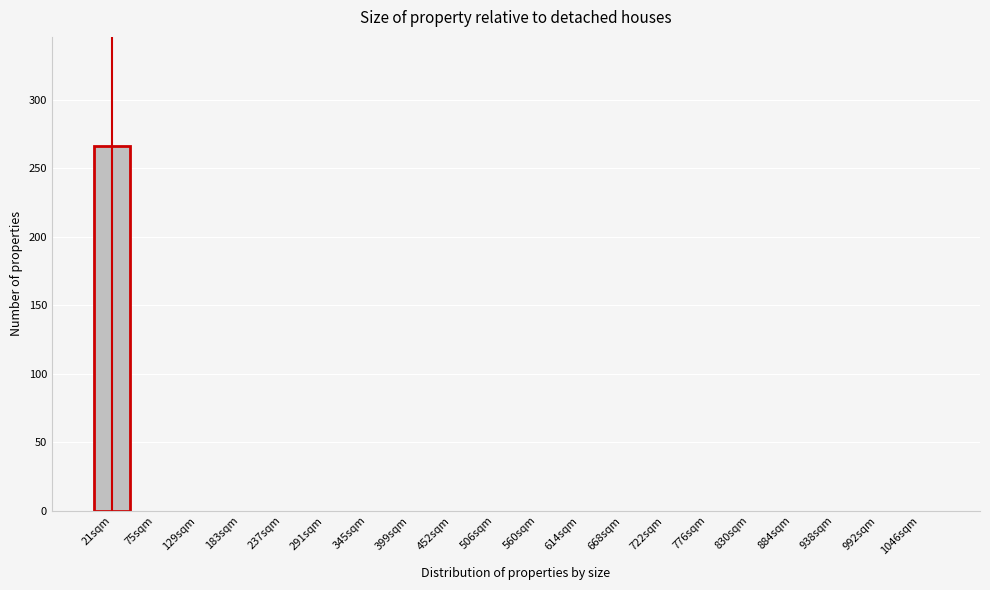

Reading left to right, what are all the values shown in this chart?

21sqm=266	75sqm=0	129sqm=0	183sqm=0	237sqm=0	291sqm=0	345sqm=0	399sqm=0	452sqm=0	506sqm=0	560sqm=0	614sqm=0	668sqm=0	722sqm=0	776sqm=0	830sqm=0	884sqm=0	938sqm=0	992sqm=0	1046sqm=0